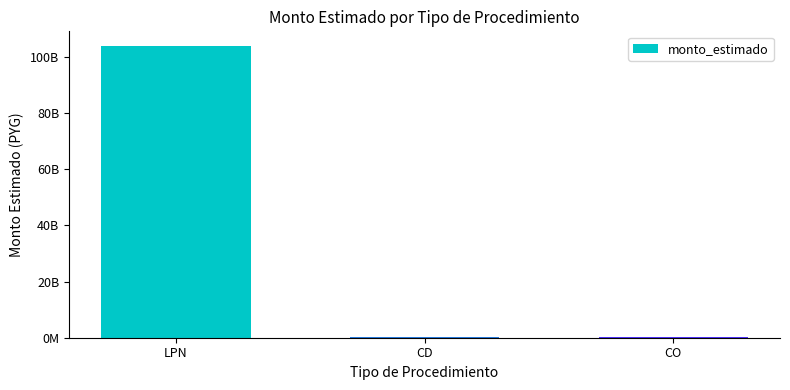

What is the maximum value shown in the chart?

103970186945